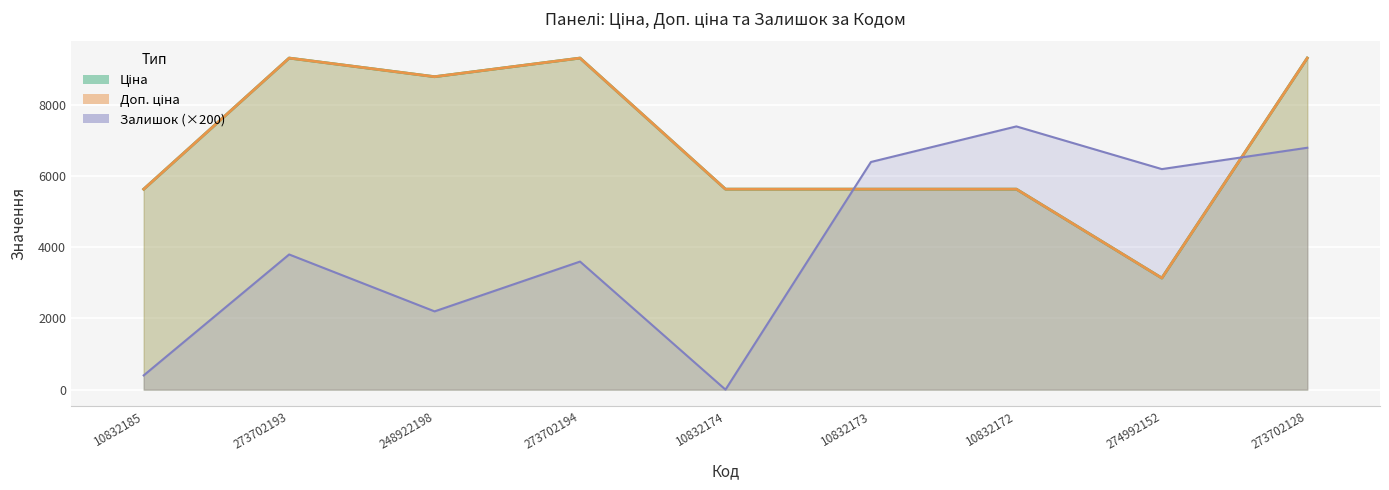

Rank the series by their maximum value, from highest to lowest.

Ціна, Доп. ціна, Залишок